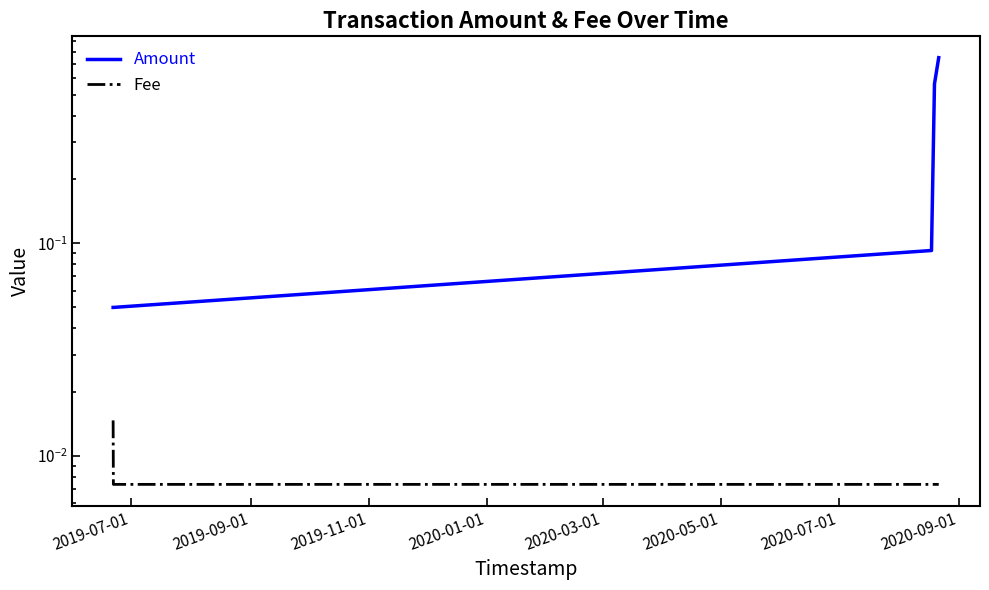

Which series has the largest total across all categories?

Amount